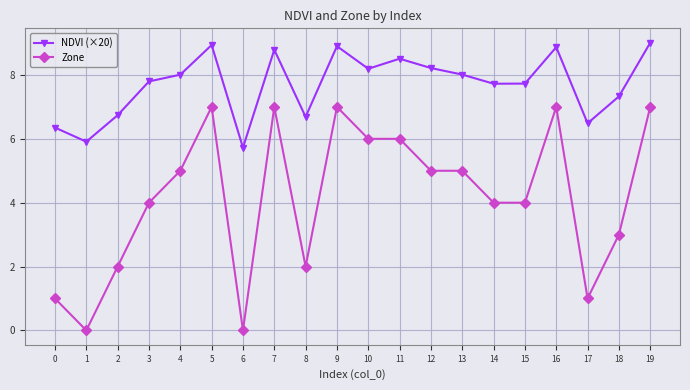

Which category has the lowest value in the NDVI (×20) series?

6